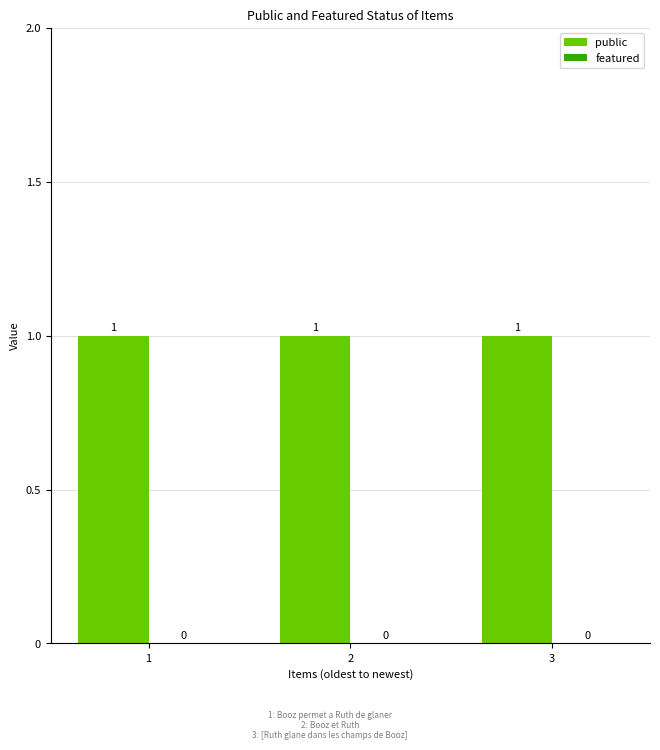

Is it true that public equals 1 at 1?

True